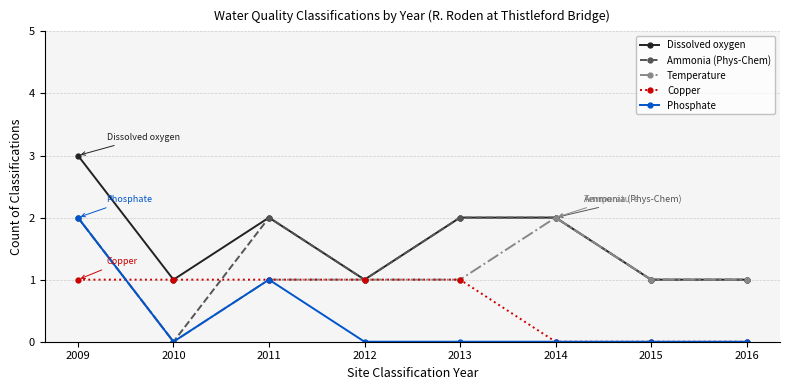

The Temperature series shows 0 at 2010. True or false?

True